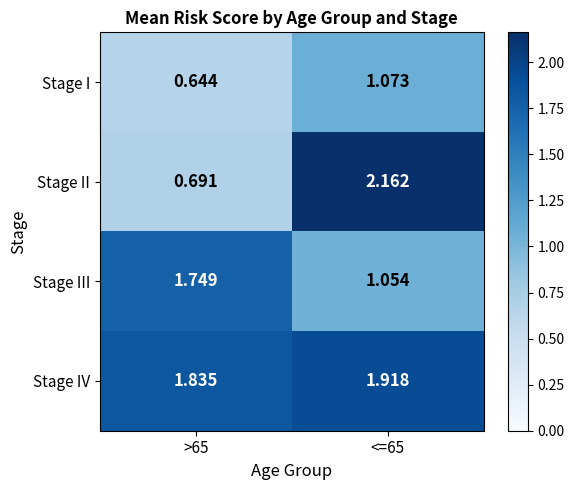

Rank the series at >65 from lowest to highest value.

Stage I, Stage II, Stage III, Stage IV